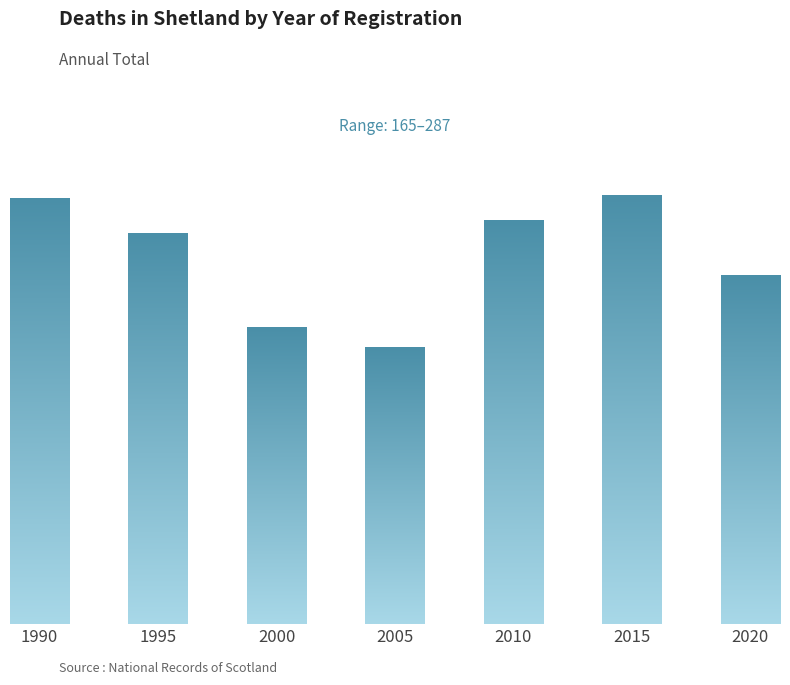

What is the sum of the values at 2000 and 2010?

418